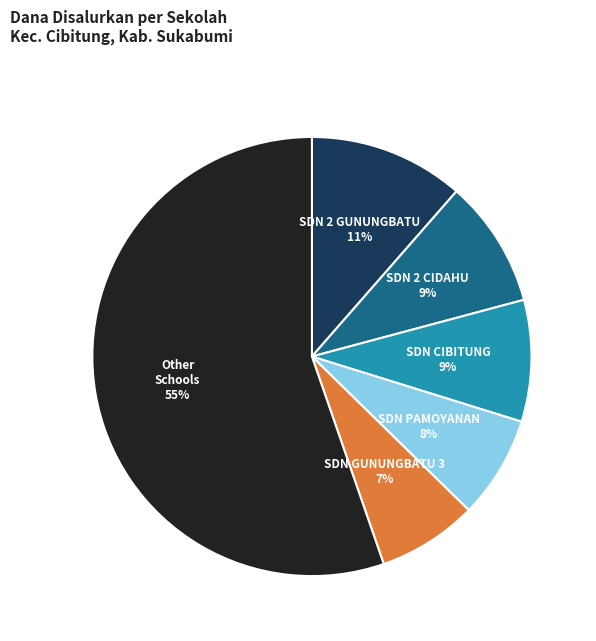

Count the number of slices in the pie.

6